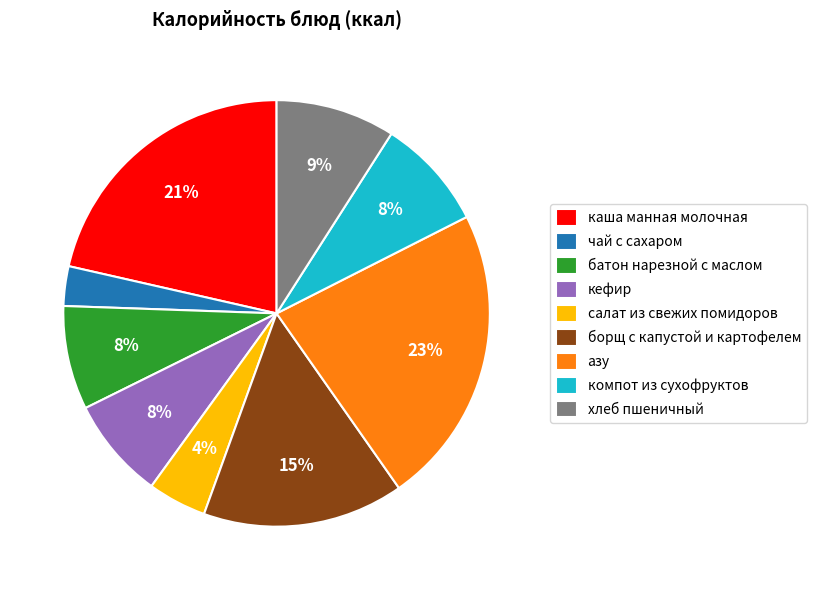

Which slice is the smallest?

чай с сахаром